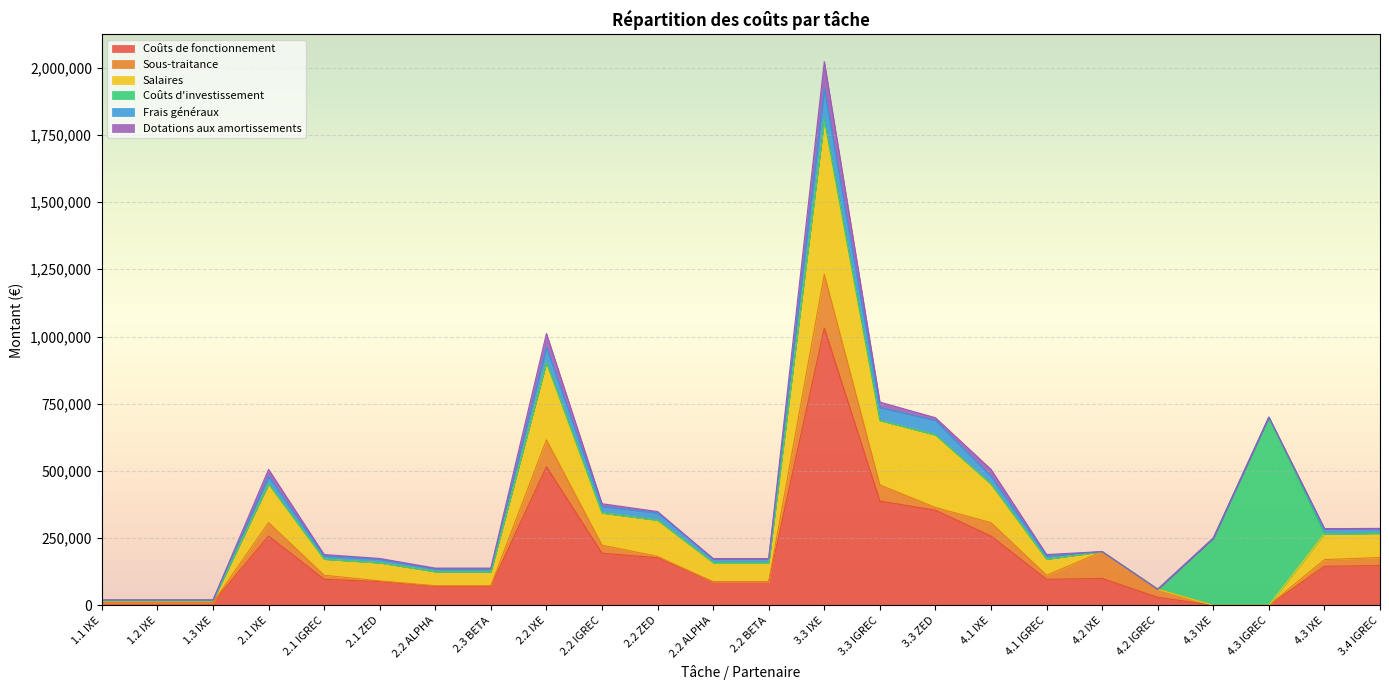

At how many categories does at least one series exceed 169530?

10